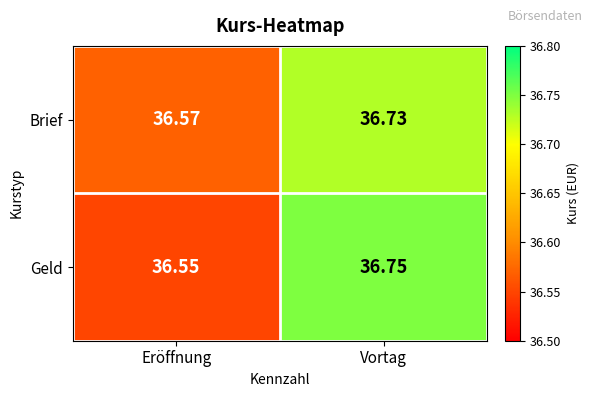

Which category has the lowest value across all series?

Eröffnung